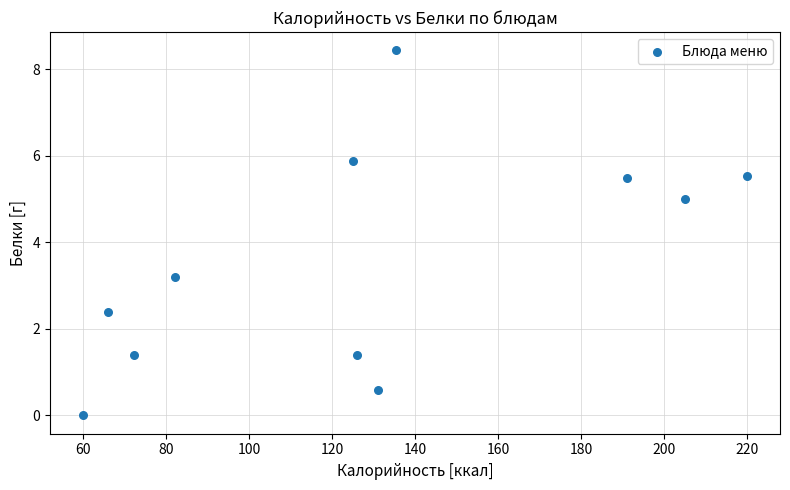

What Y value in the scatter plot is closest to 4?

3.2